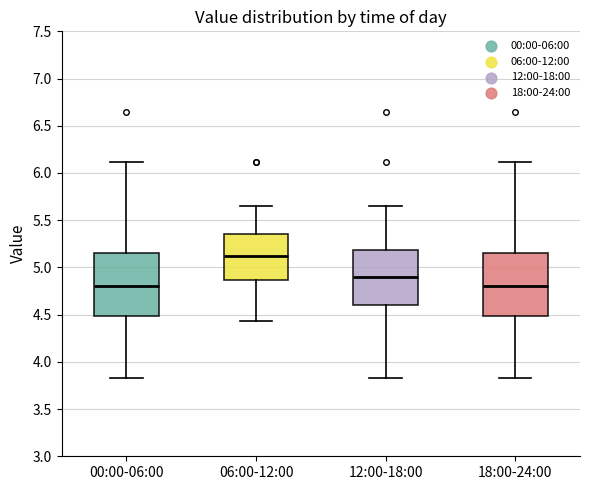

Reading left to right, read every box against the y-axis: the position of its median line, the range the box covers, and the ends of its whiskers. The values are not printed on the chart, so give them approximately, as read against the axis.

00:00-06:00: median 4.80, box 4.50 to 5.15, whiskers 3.85 to 6.10
06:00-12:00: median 5.10, box 4.85 to 5.35, whiskers 4.45 to 5.65
12:00-18:00: median 4.90, box 4.60 to 5.20, whiskers 3.85 to 5.65
18:00-24:00: median 4.80, box 4.50 to 5.15, whiskers 3.85 to 6.10